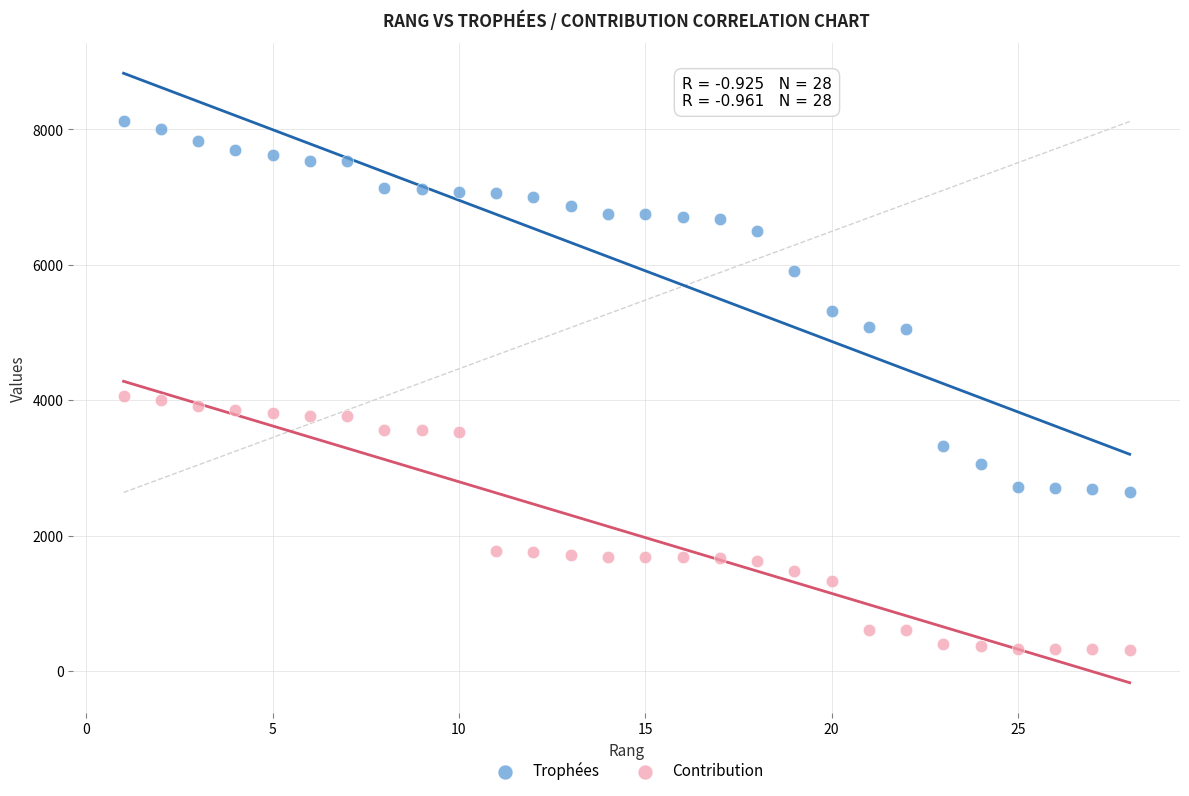

Across all data points, what is the range of Y values (max minus min)?

7802